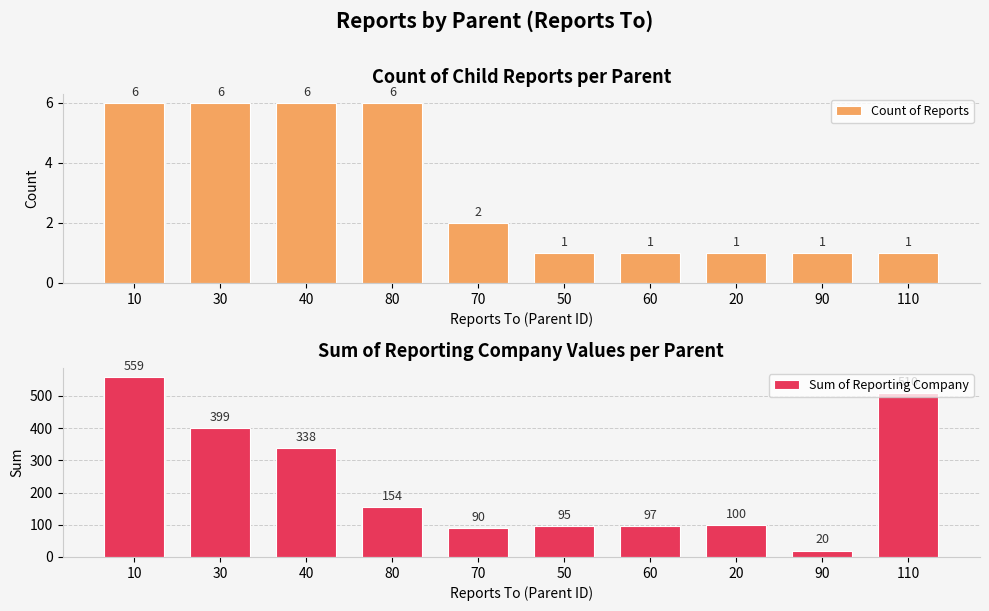

Reading left to right, what are all the values shown in this chart?

Count of Reports: 6	6	6	6	2	1	1	1	1	1
Sum of Reporting Company: 559	399	338	154	90	95	97	100	20	510